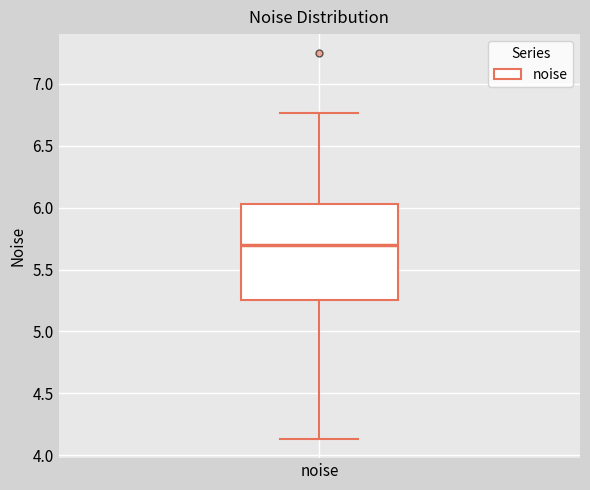

Where is the upper edge of the box for noise on the y-axis? The values are not printed on the chart, so give them approximately, as read against the axis.

6.05